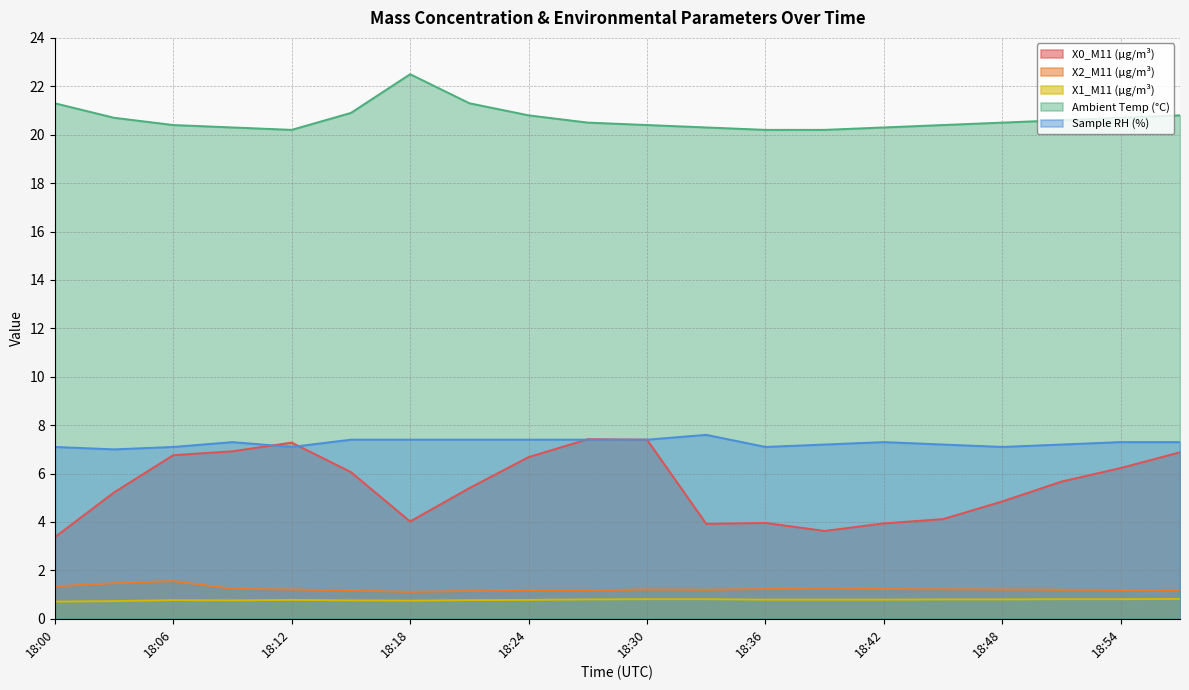

What is the average value of the X2_M11 (μg/m³) series?

1.2